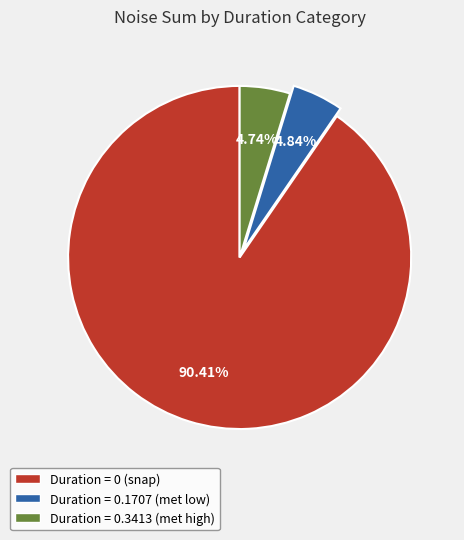

Is there a majority slice in this chart?

Yes